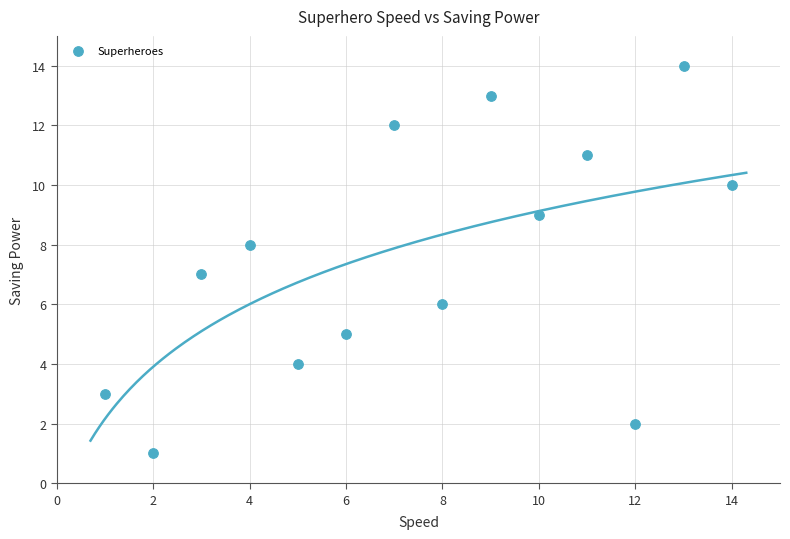

What is the range of Y values (max minus min)?

13